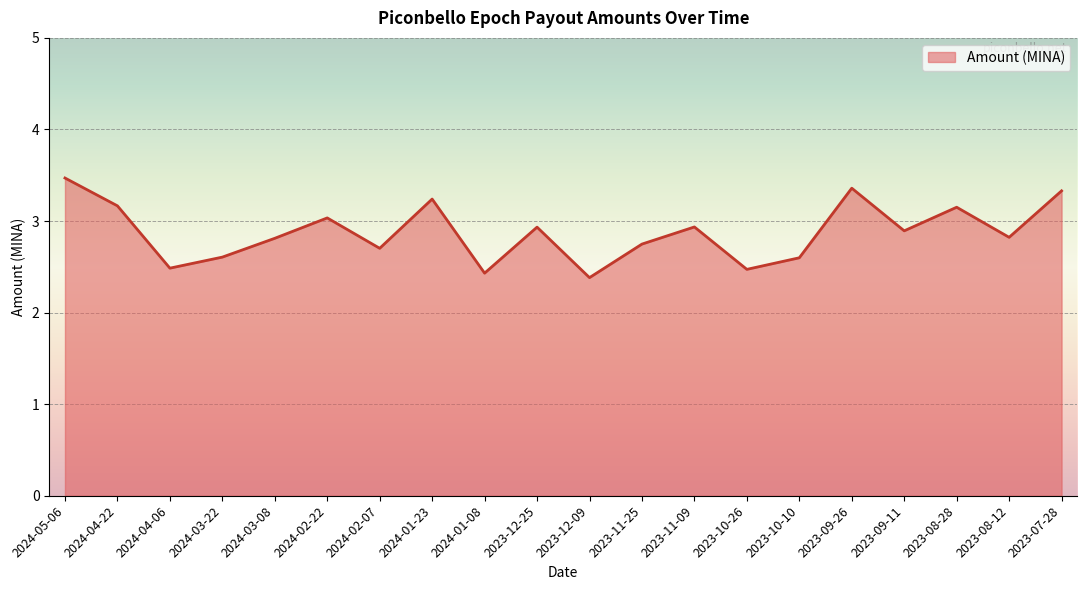

Which category has the lowest value across all series?

2023-12-09